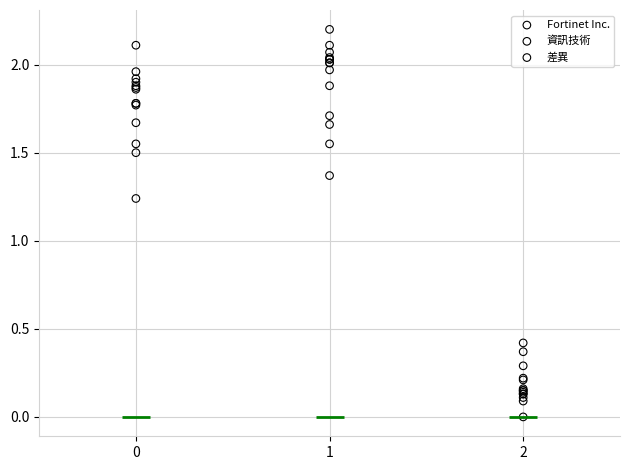

Which series contains the lowest Y value?

差異